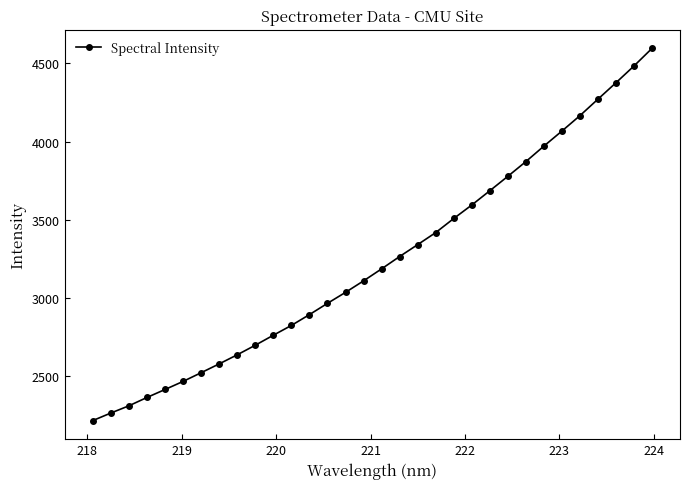

What is the maximum value shown in the chart?

4596.4